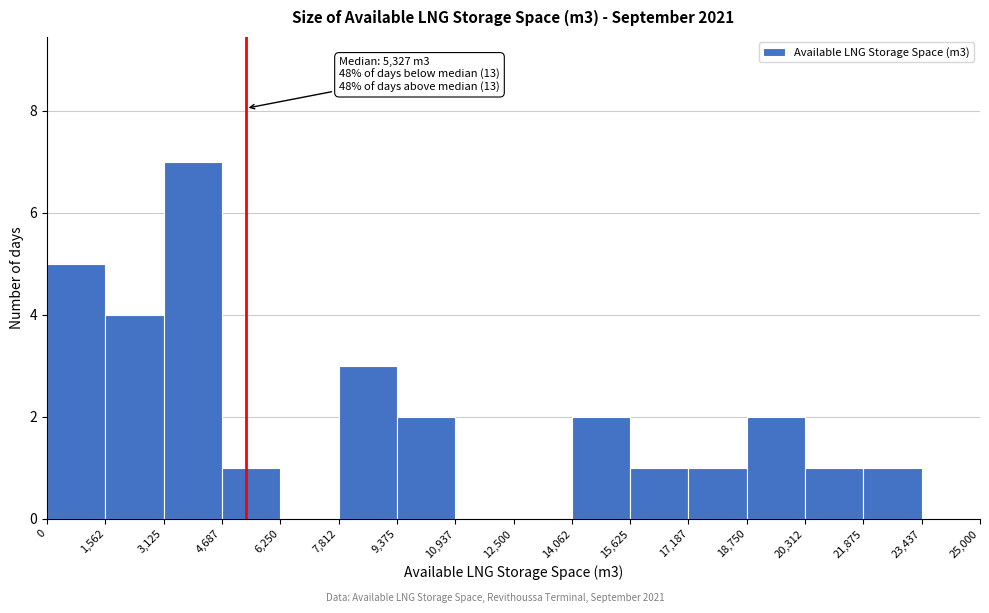

Over which range of the x-axis is the bar tallest?

3,125 to 4,687